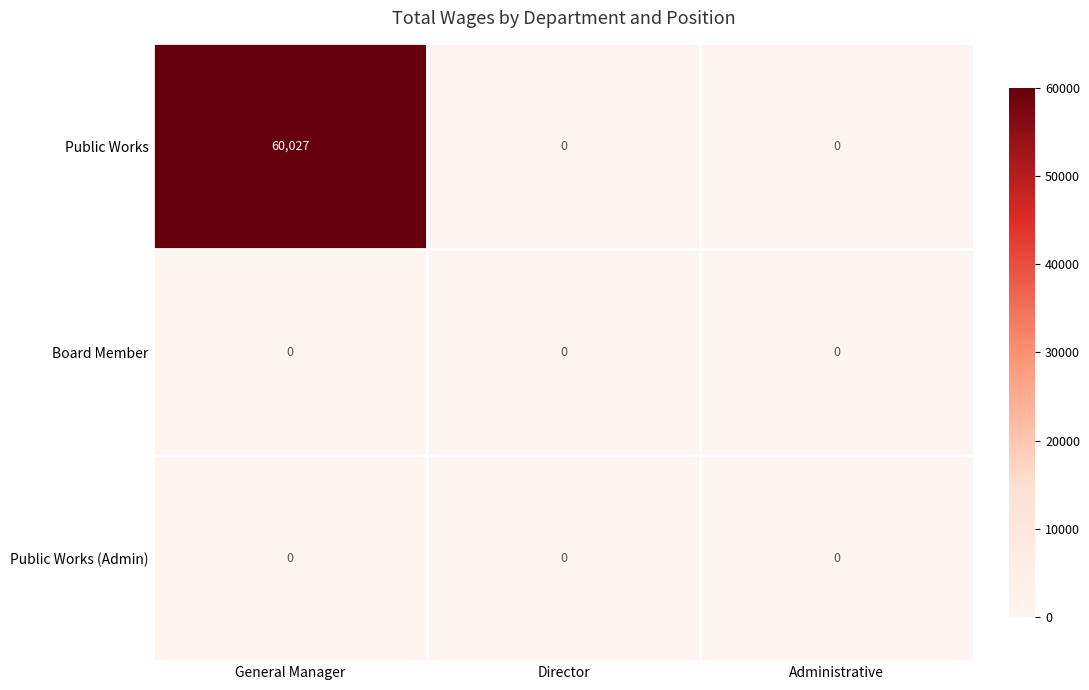

Between General Manager and Administrative, which series saw the biggest shift?

Public Works